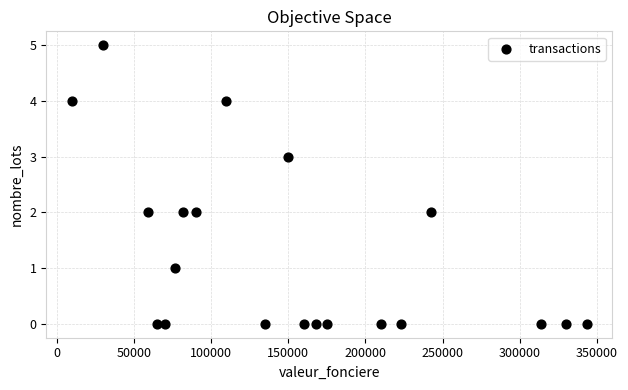

What is the range of X values (max minus min)?

333120